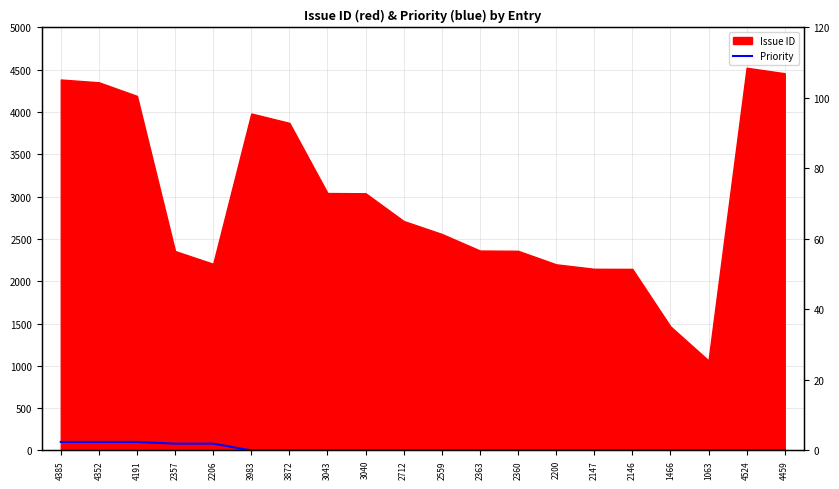

Count the number of values greater than 0.

5